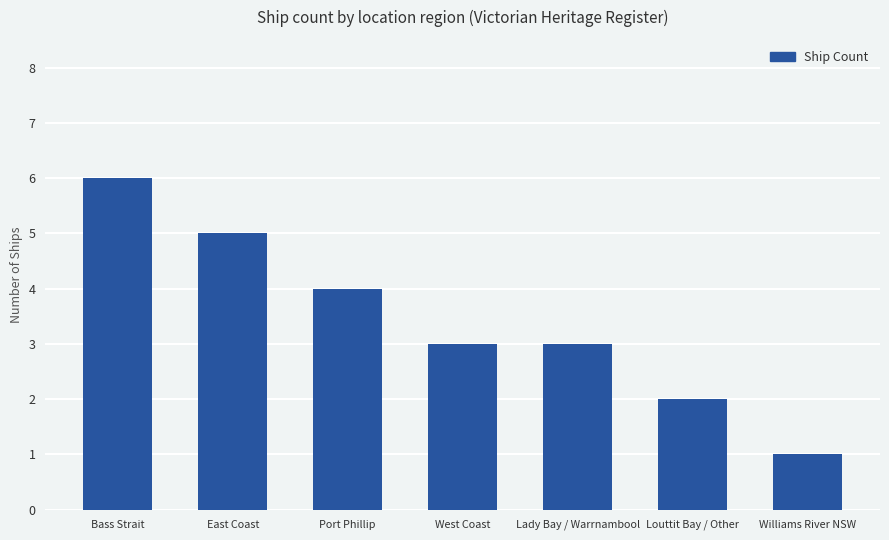

Which label corresponds to the largest value in the chart?

Bass Strait